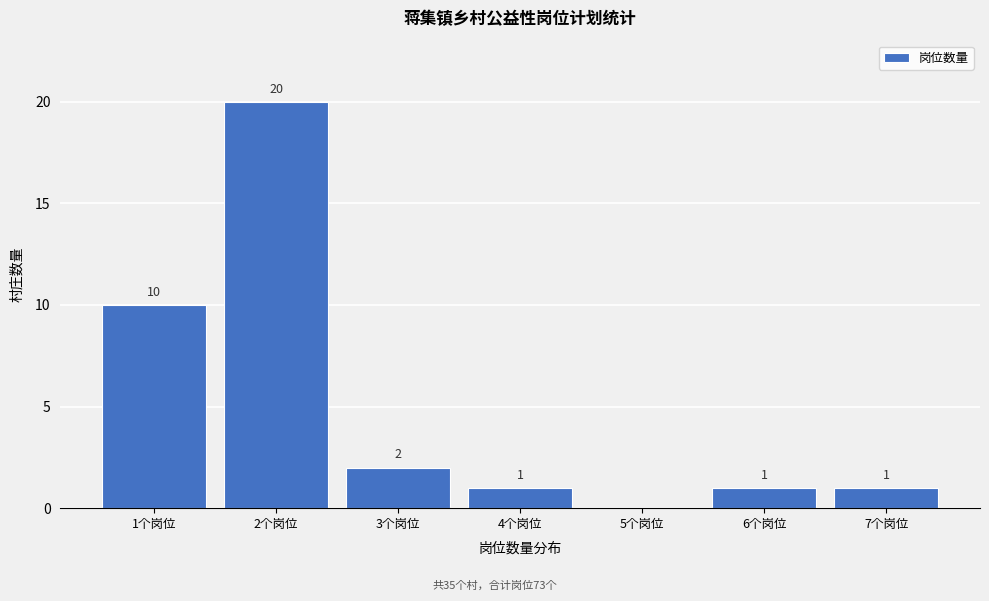

Over which range of the x-axis is the bar tallest?

1.5 to 2.5